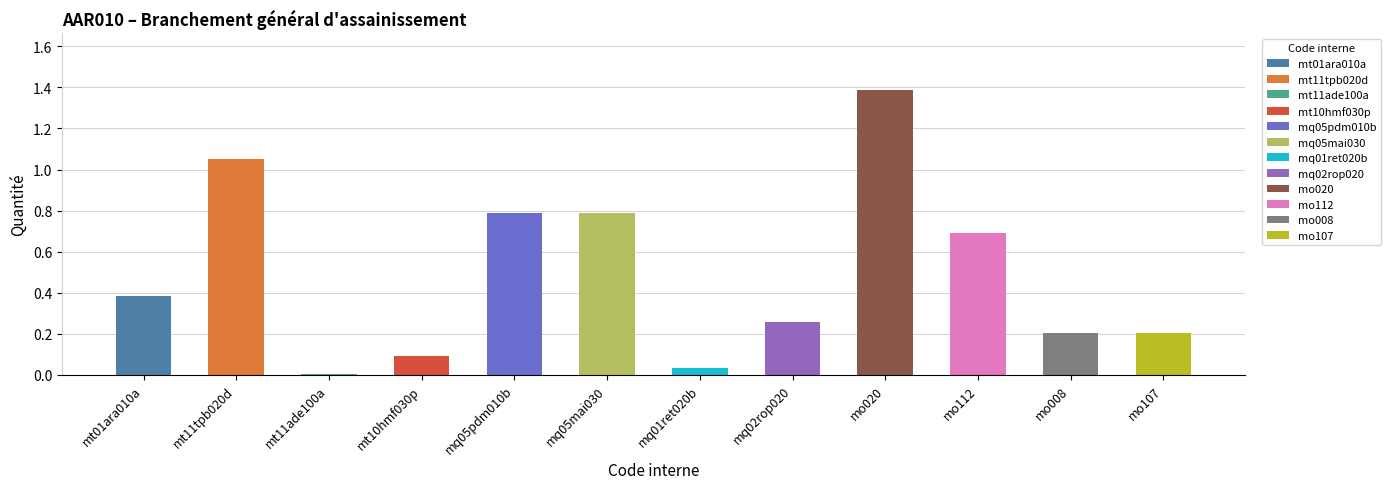

At which category does the chart reach its peak across all series?

mo020